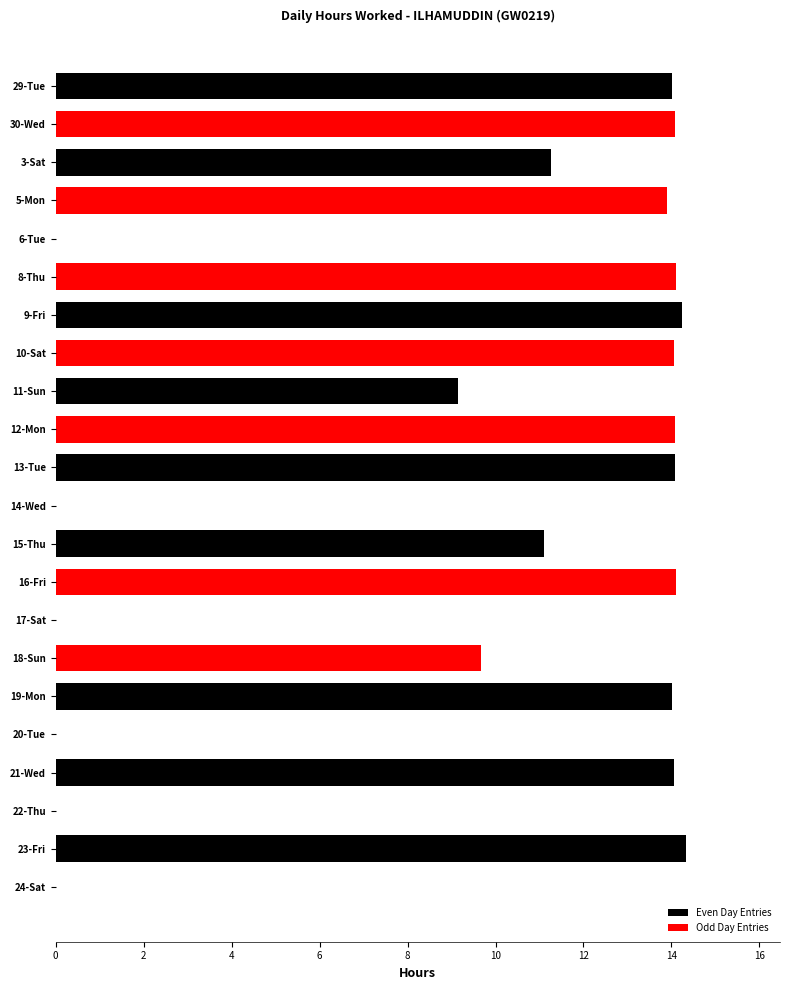

What is the greatest value displayed?

14.3